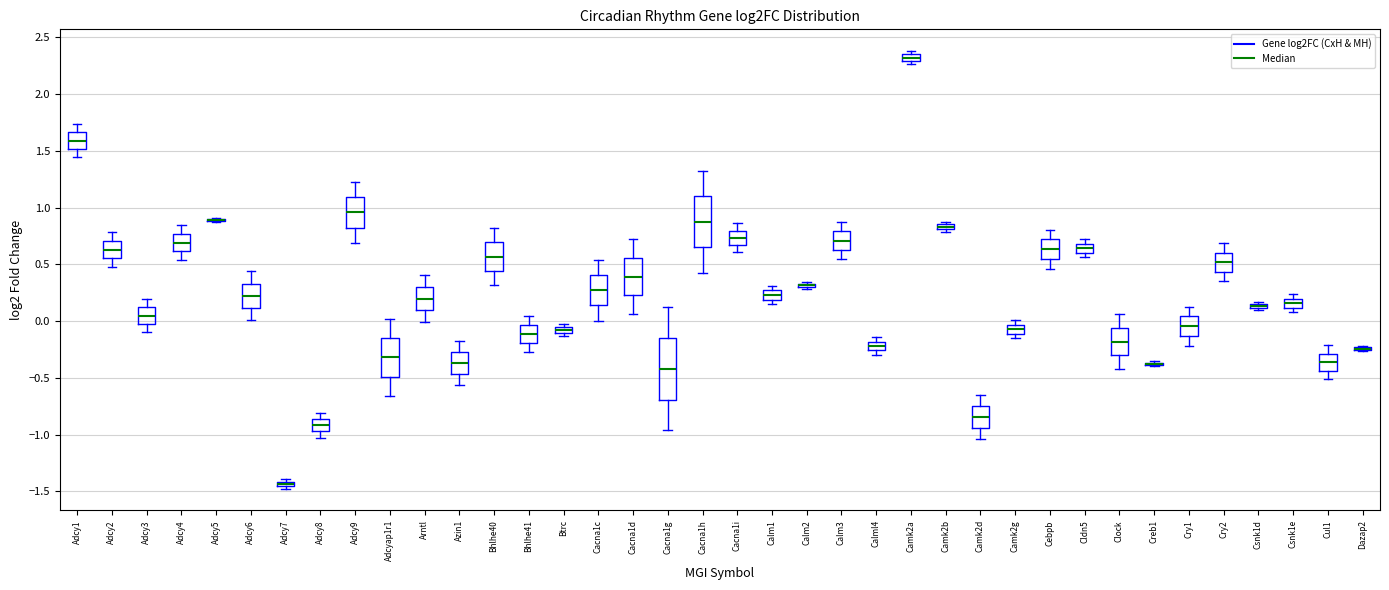

Where does the lower whisker of the box for Adcy9 end on the y-axis? The values are not printed on the chart, so give them approximately, as read against the axis.

0.70